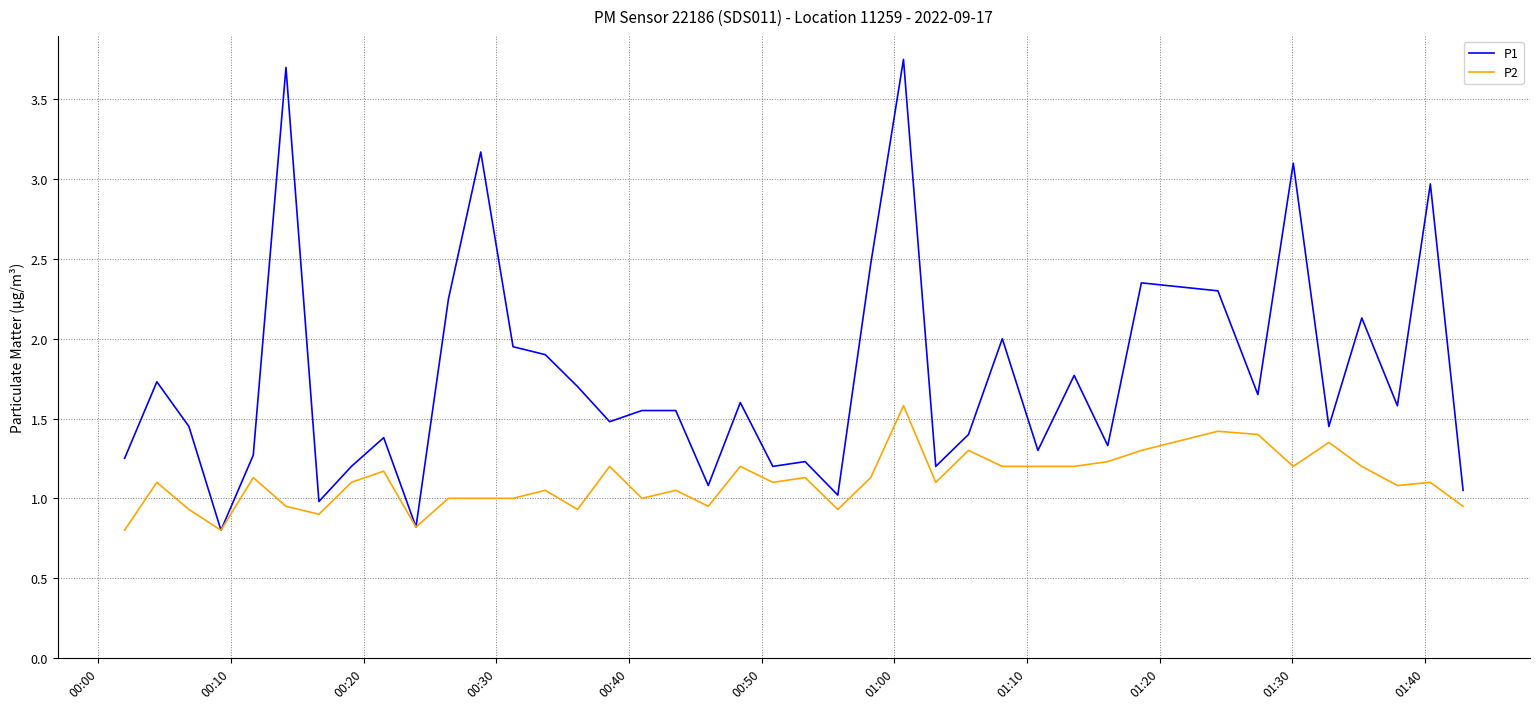

What is the sum of all P1 values?

70.1